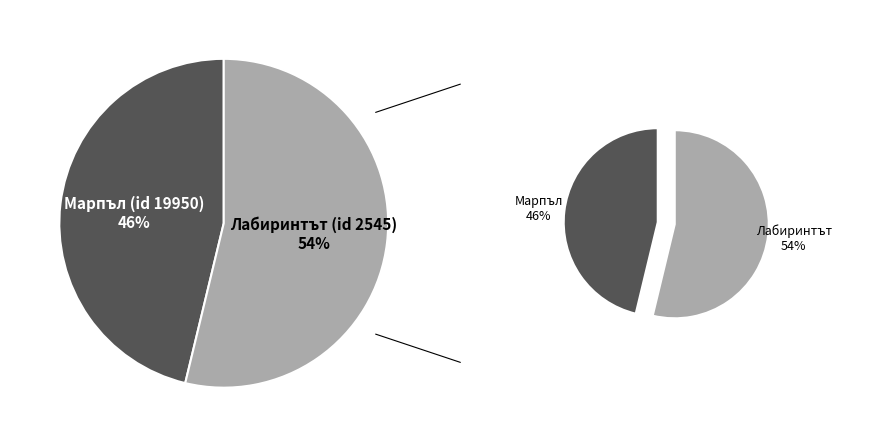

The Лабиринтът (id 2545) slice represents 54% of the pie. True or false?

True